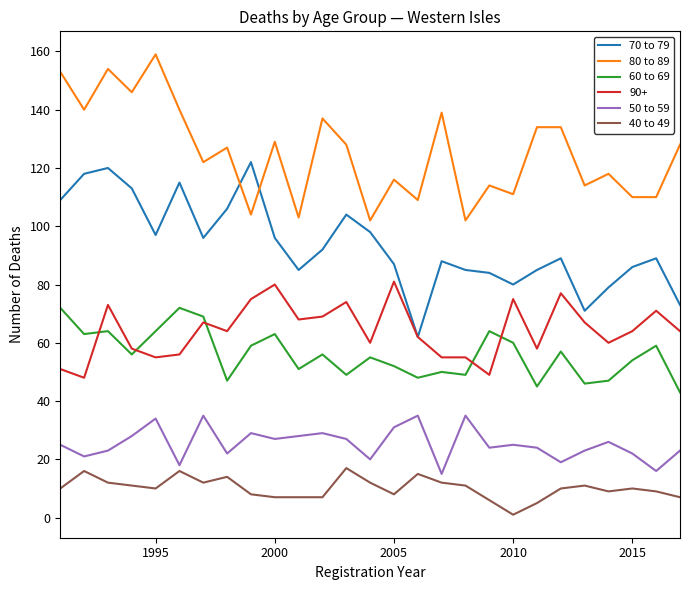

True or false: 70 to 79 and 50 to 59 cross at least once.

False